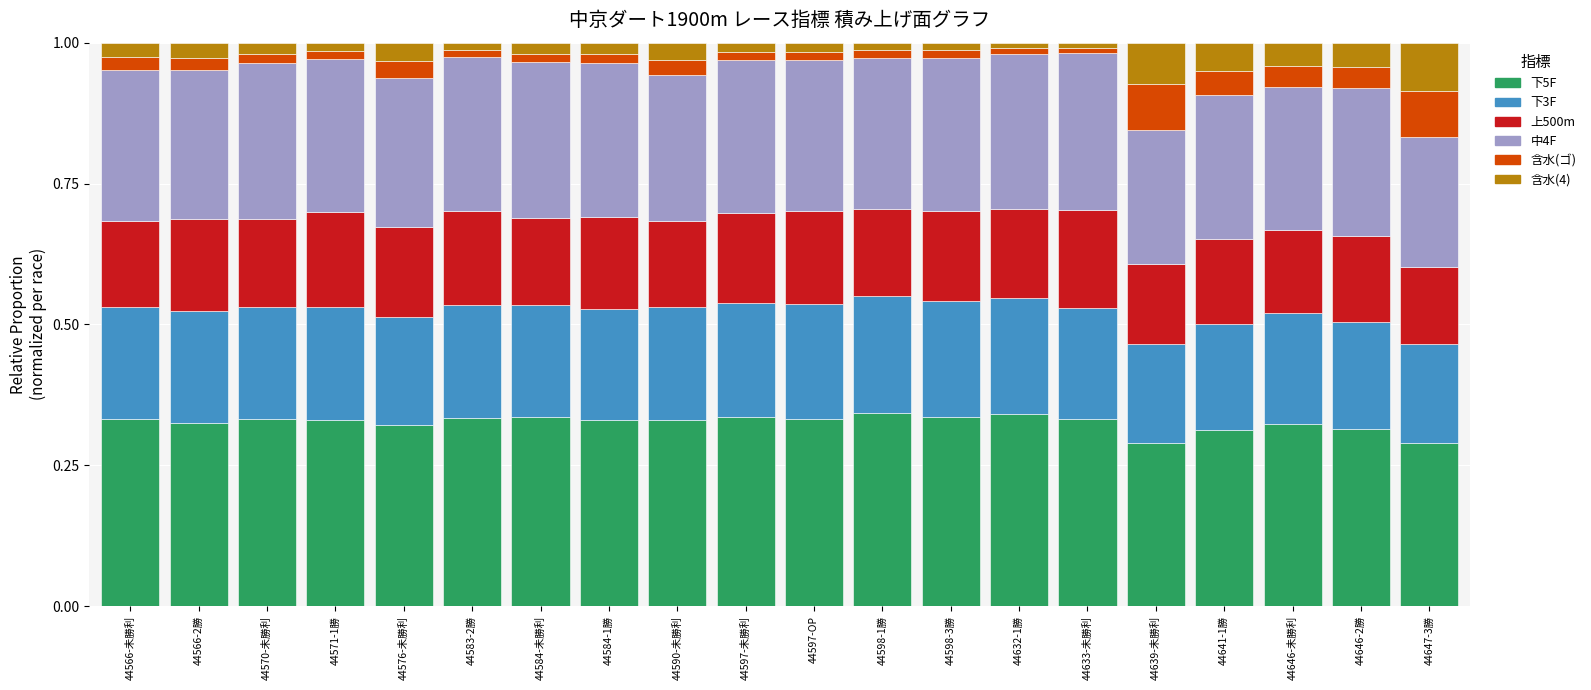

Count the 下3F values in the range 0 to 1.

20